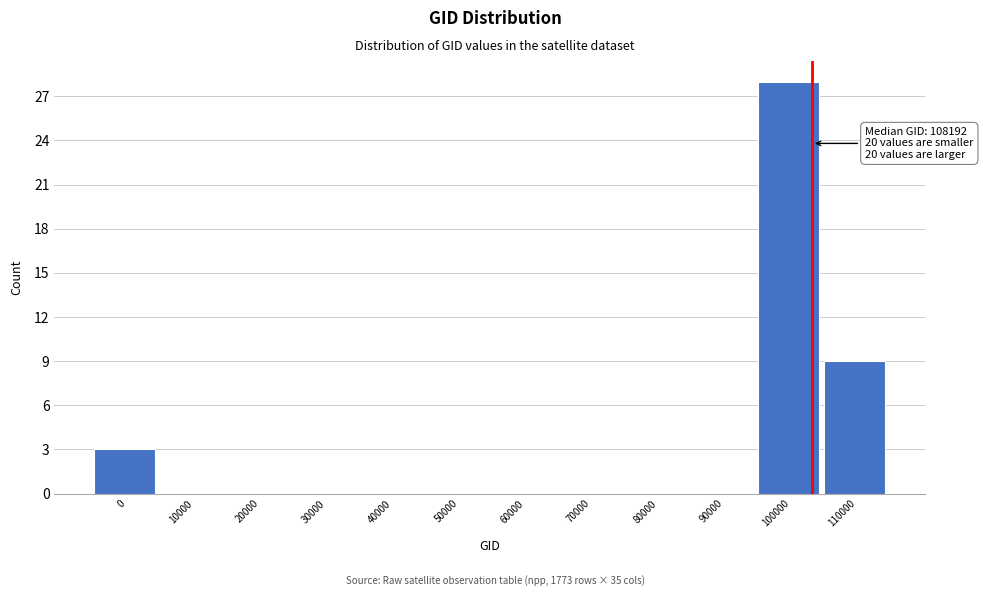

Reading left to right, list all the values displayed in this chart.

0=3	10000=0	20000=0	30000=0	40000=0	50000=0	60000=0	70000=0	80000=0	90000=0	100000=28	110000=9